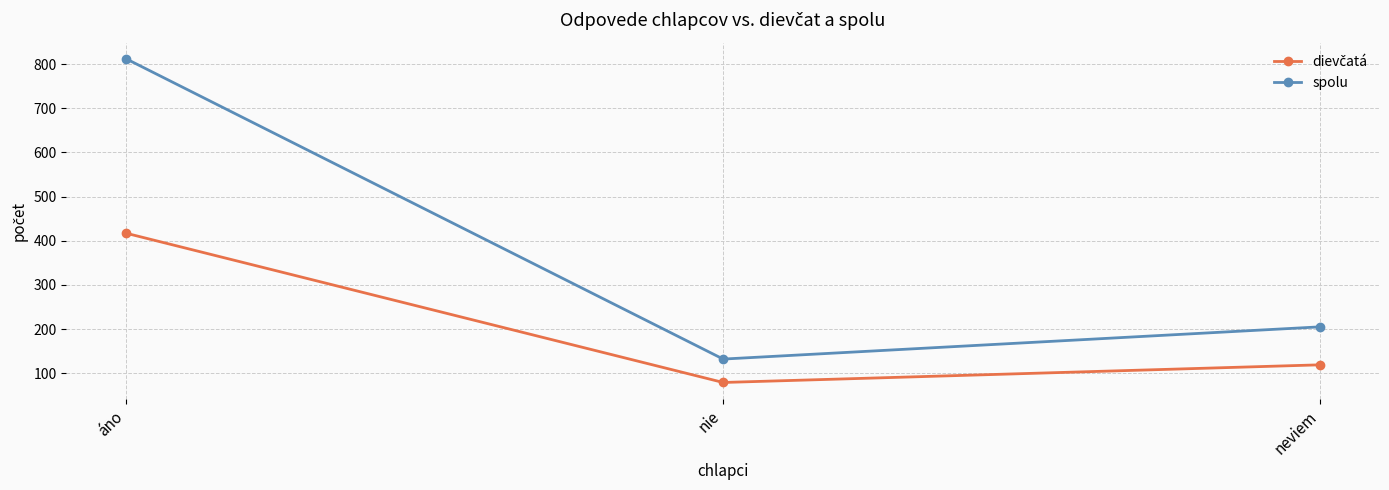

Which series has the widest spread of values?

spolu